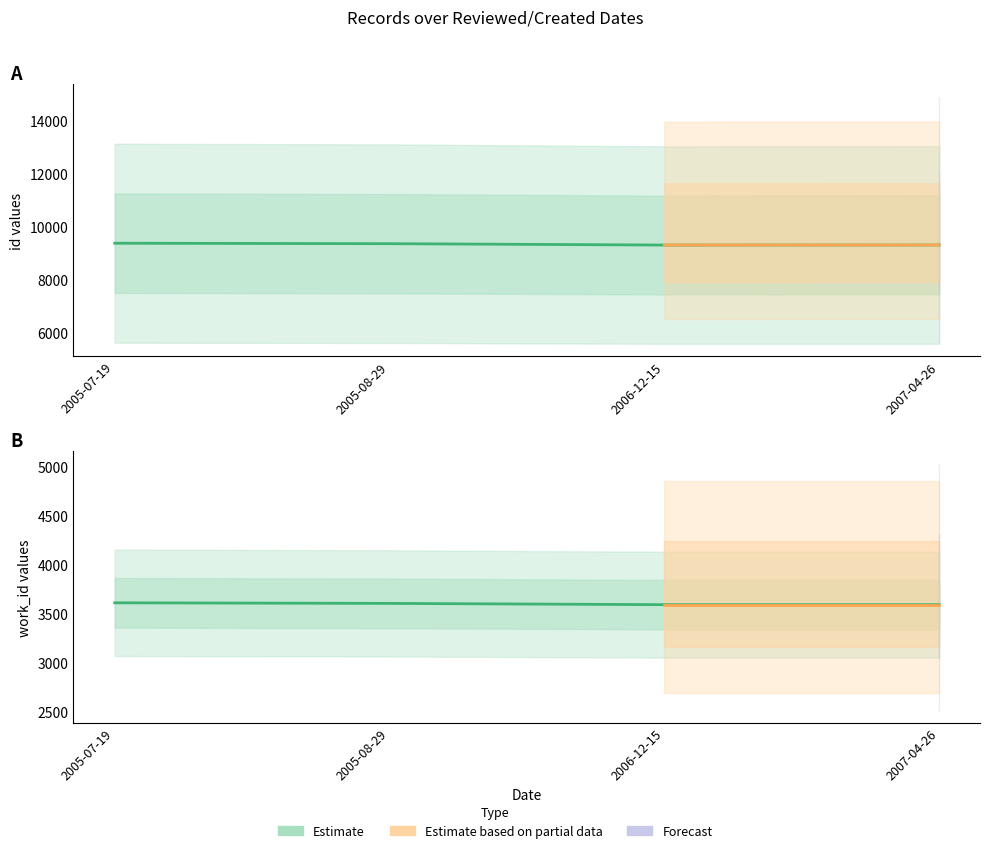

What is the difference between the work_id values at 2005-08-29 and 2007-04-26?

13